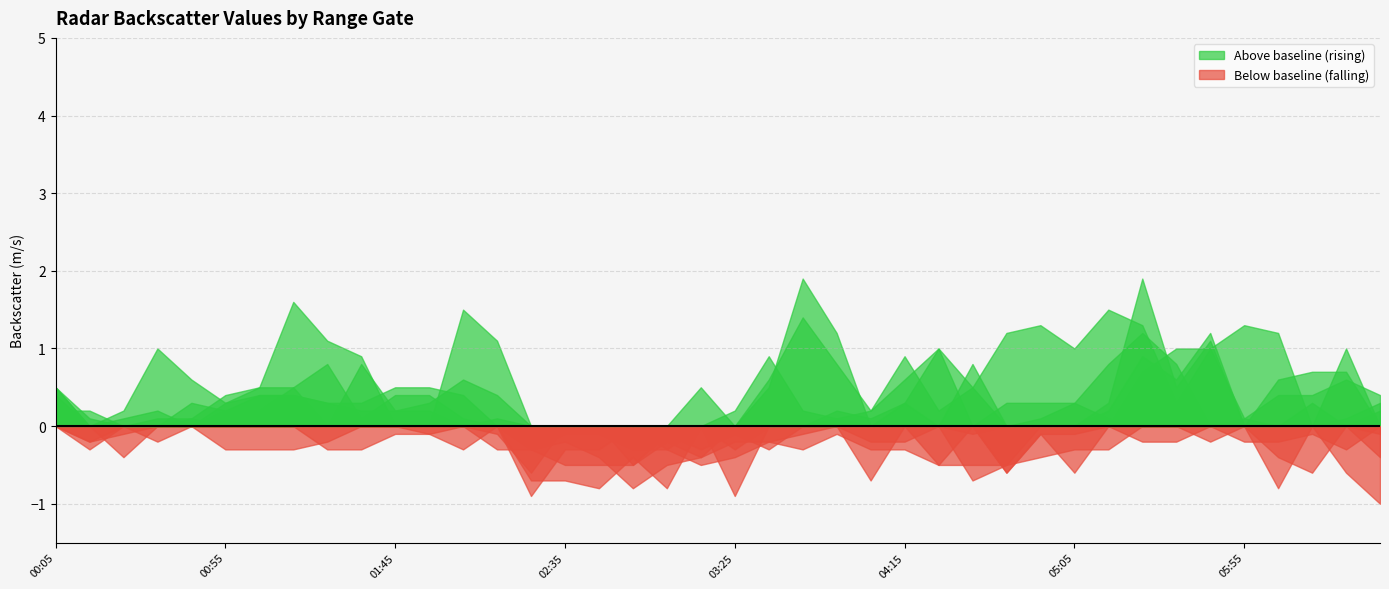

How many categories are shown in the chart?

40